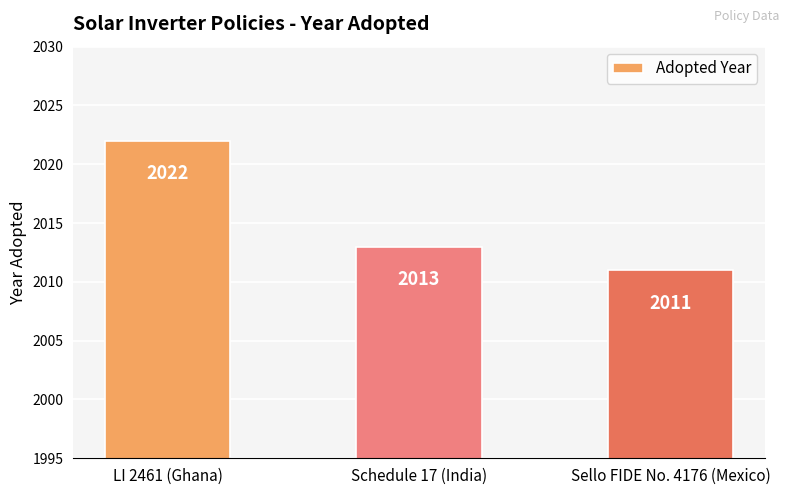

How many data points are less than 2013?

1